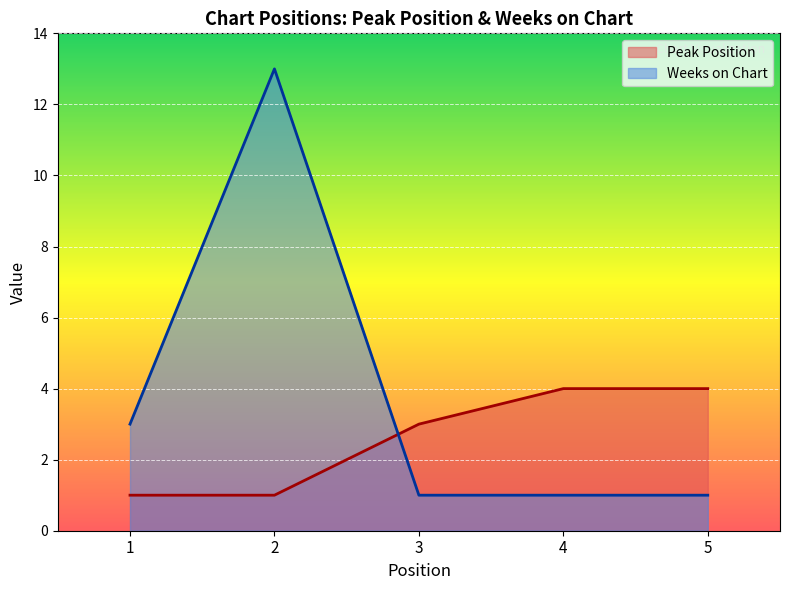

List the labels in order of Weeks on Chart value, smallest first.

3, 4, 5, 1, 2